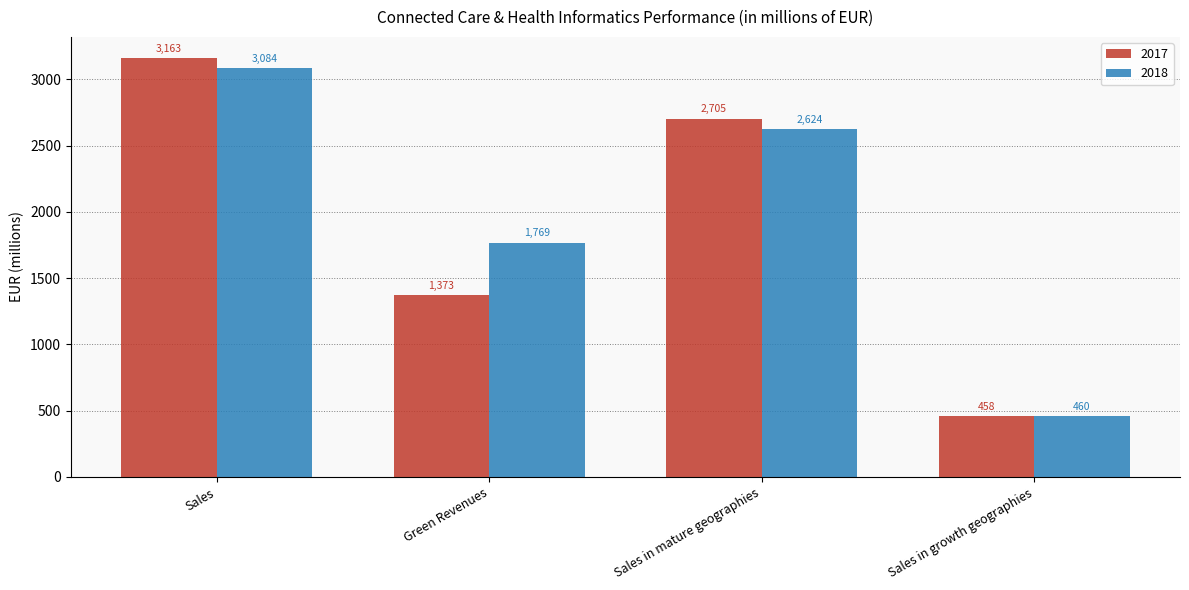

Where does the 2018 series first go above 2624?

Sales